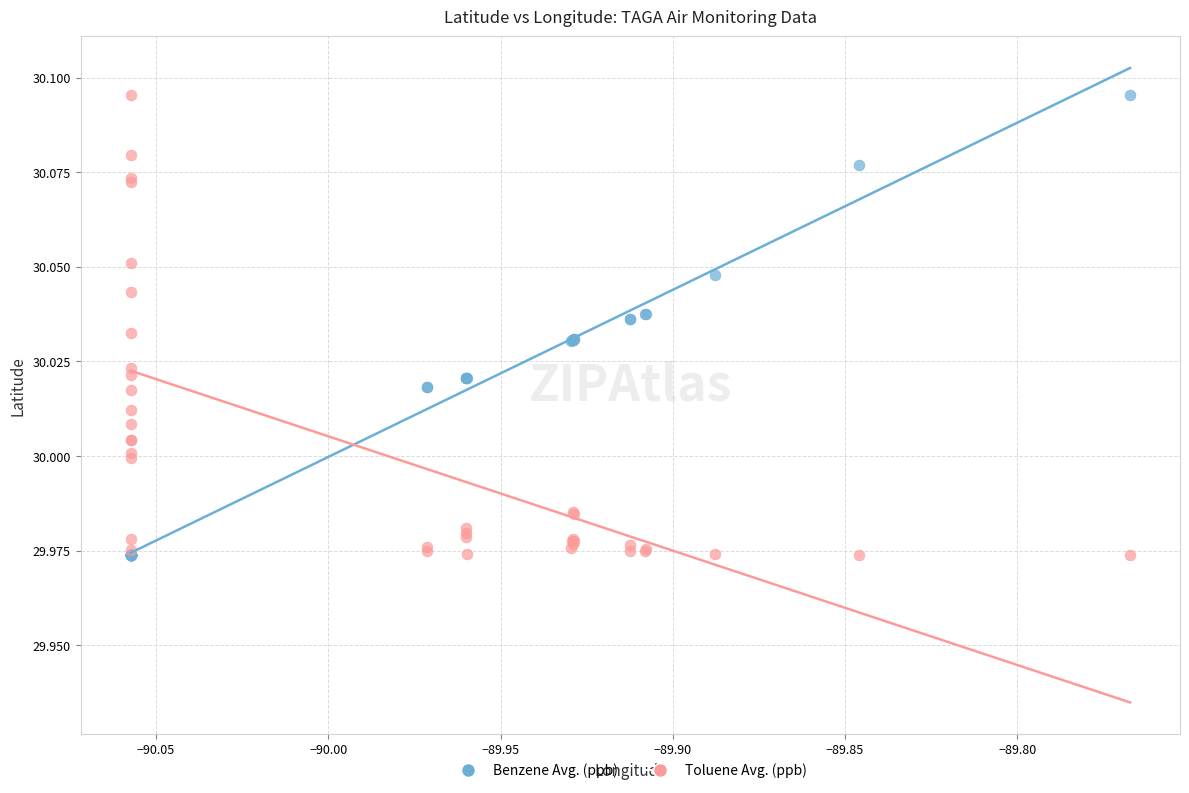

What are all the series names shown in the legend?

Benzene Avg. (ppb), Toluene Avg. (ppb)